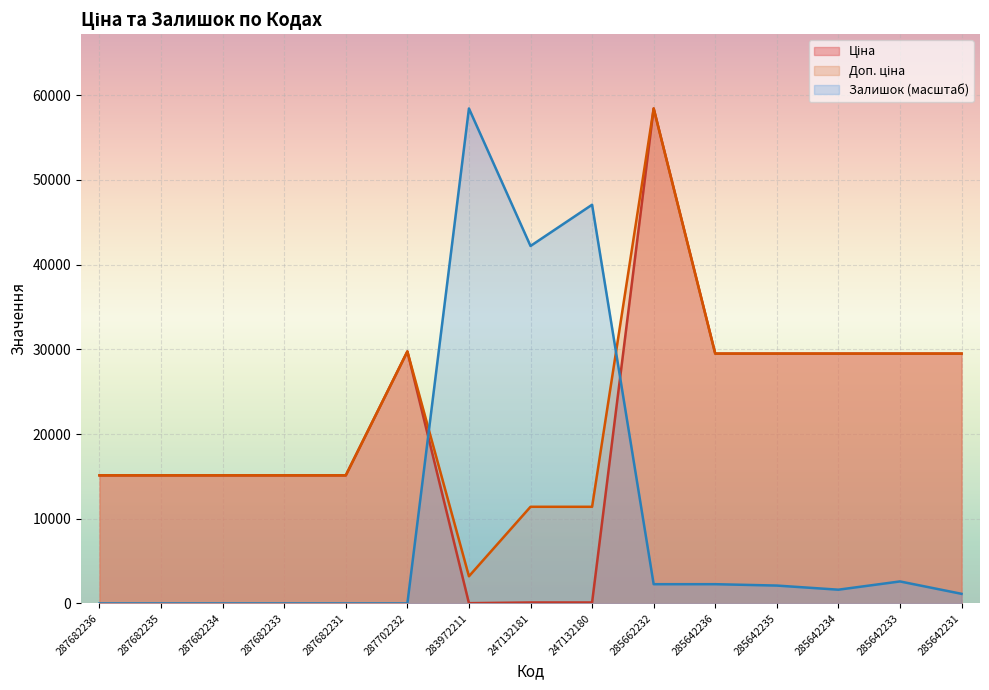

Where do Ціна and Залишок first cross each other?

287702232 and 283972211